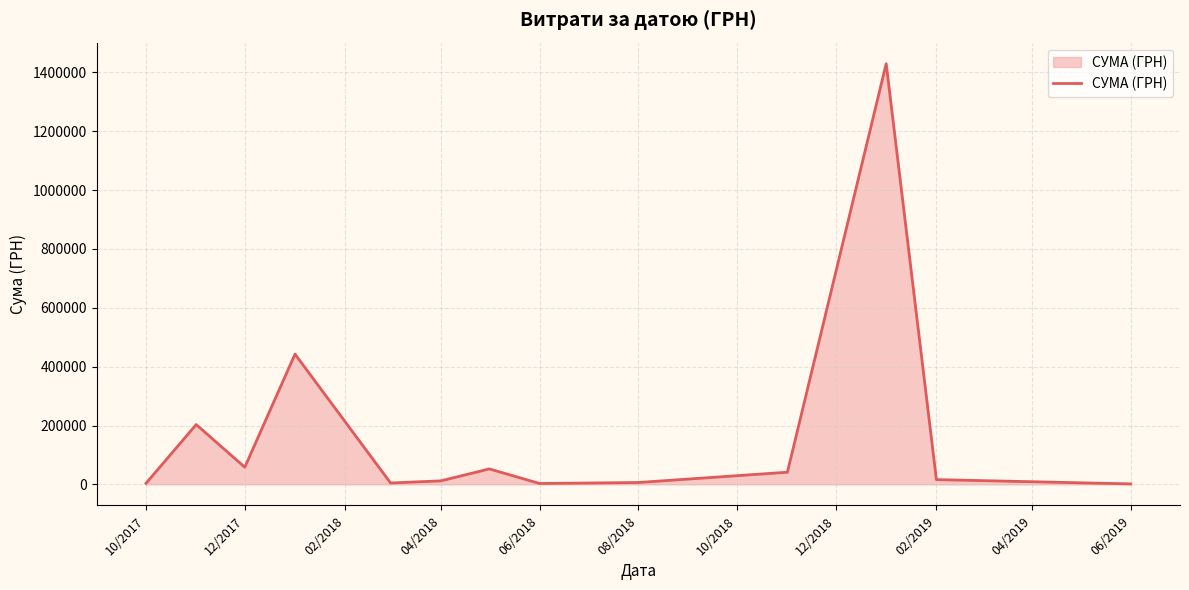

What is the greatest value displayed?

1429952.6